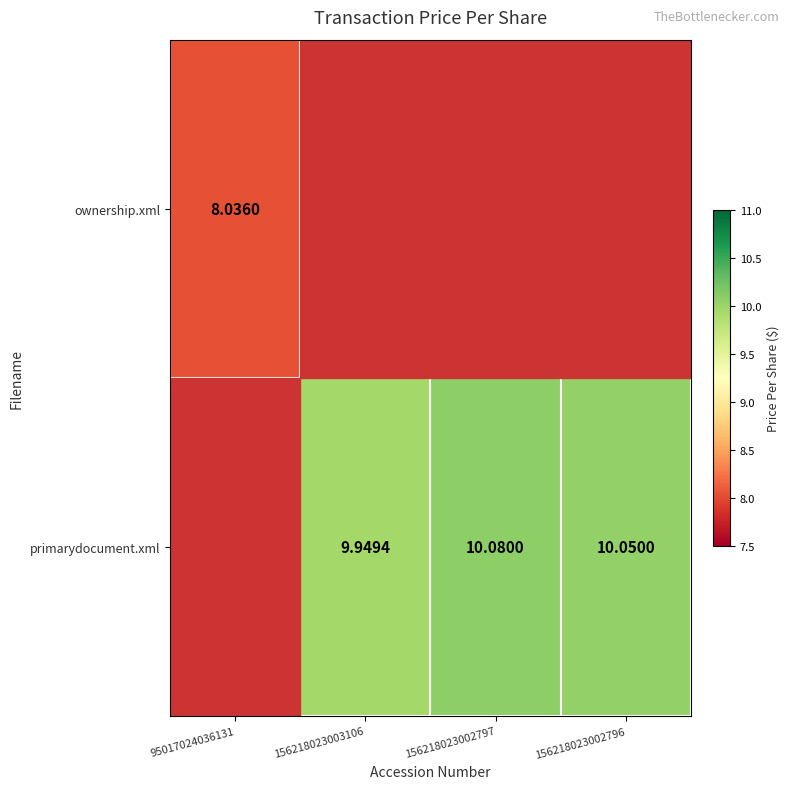

How many data points does each series have?

4